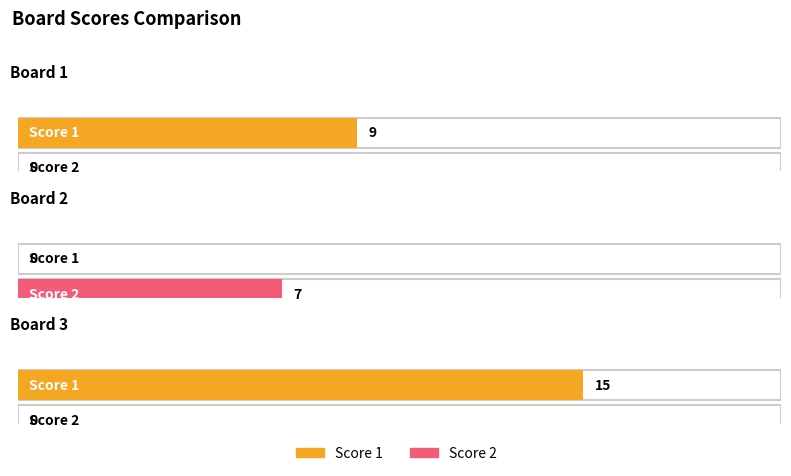

Which label corresponds to the largest value in the chart?

3